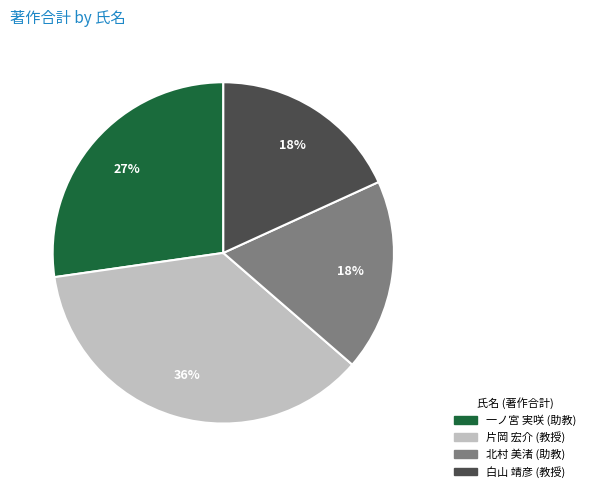

To the nearest percent, what is the average slice percentage?

25%